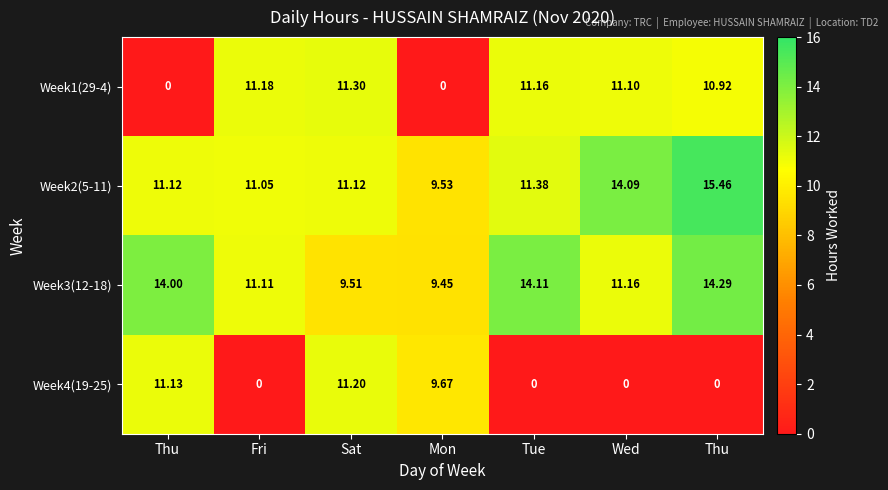

Reading left to right, list all the values displayed in this chart.

Week1(29-4): Thu=0.0	Fri=11.2	Sat=11.3	Mon=0.0	Tue=11.2	Wed=11.1	Thu=10.9
Week2(5-11): Thu=11.1	Fri=11.1	Sat=11.1	Mon=9.5	Tue=11.4	Wed=14.1	Thu=15.5
Week3(12-18): Thu=14.0	Fri=11.1	Sat=9.5	Mon=9.4	Tue=14.1	Wed=11.2	Thu=14.3
Week4(19-25): Thu=11.1	Fri=0.0	Sat=11.2	Mon=9.7	Tue=0.0	Wed=0.0	Thu=0.0